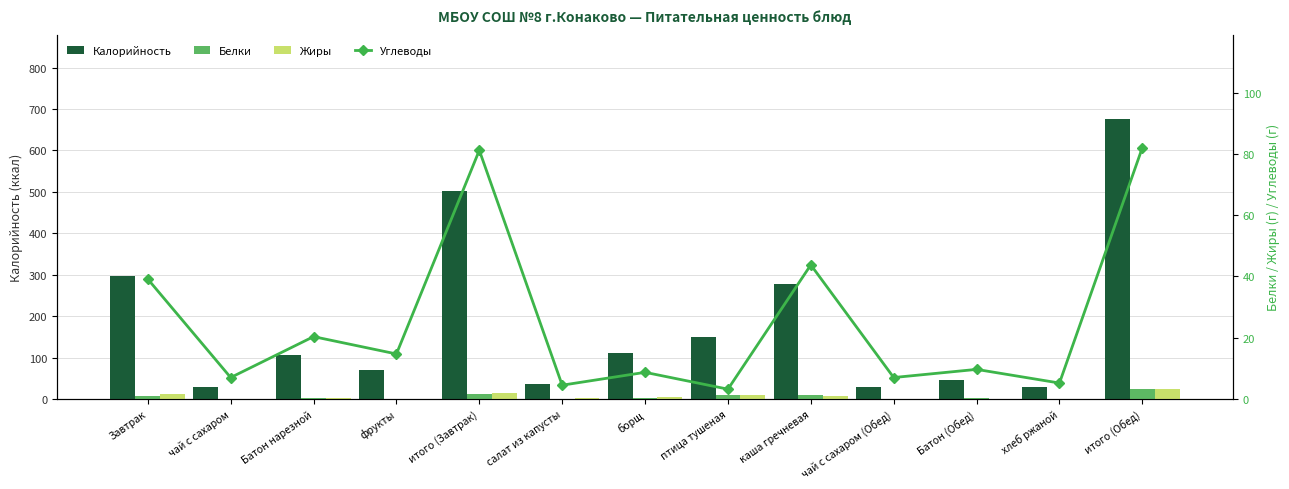

What are all the series names shown in the legend?

Калорийность, Белки, Жиры, Углеводы